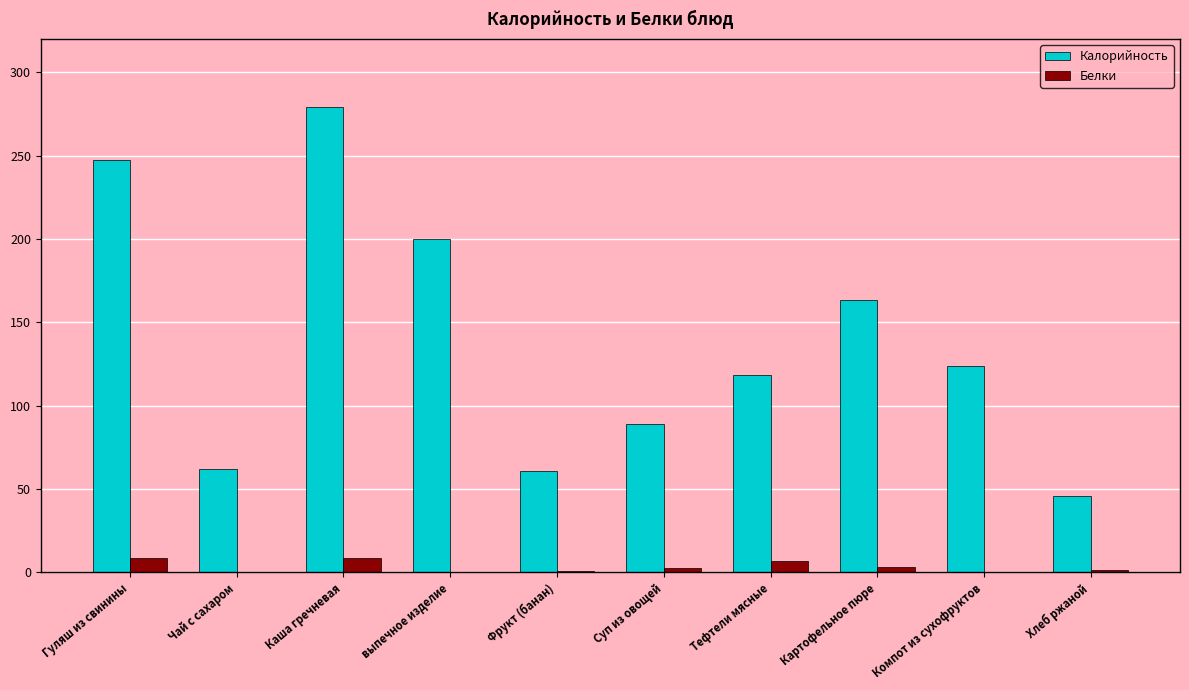

Is the value of Белки at Суп из овощей greater than the value of Калорийность at Картофельное пюре?

No